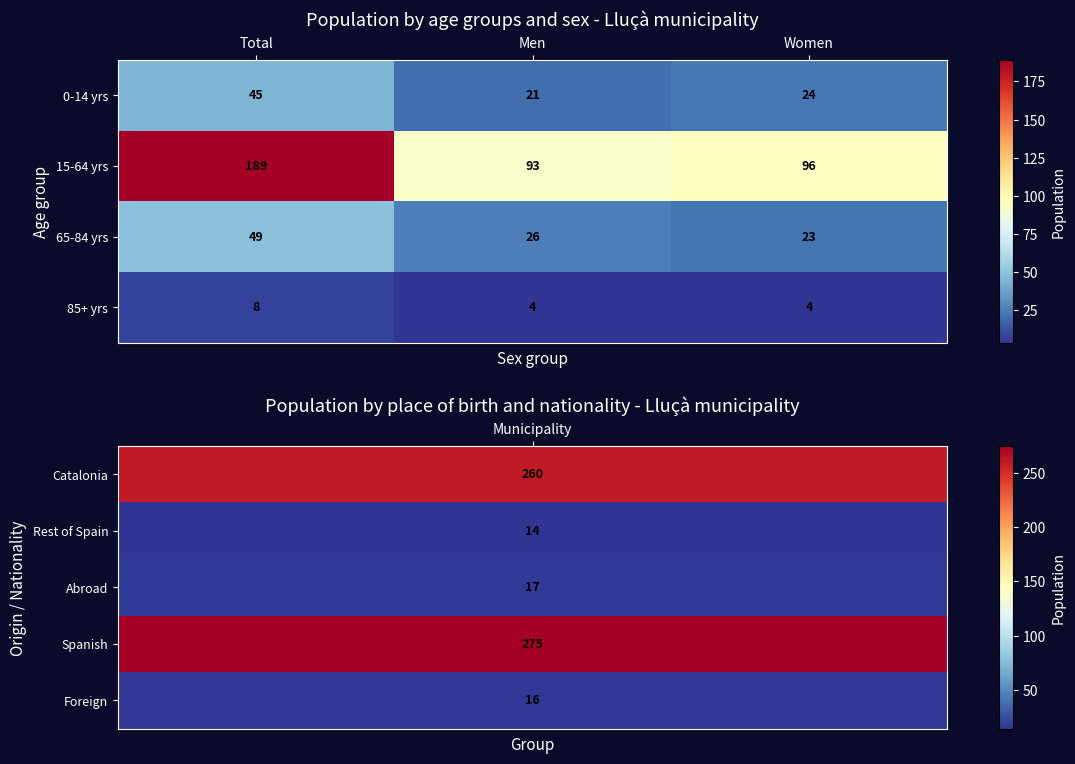

How many distinct data groups are displayed?

4